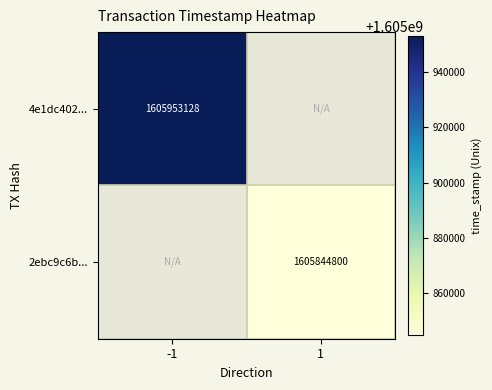

True or false: 2ebc9c6b... has a value of 2537597829.6 at 1.

False